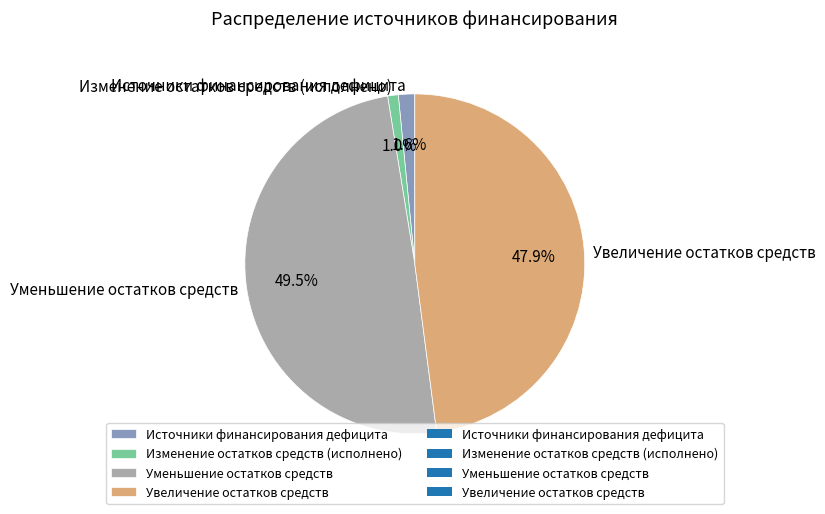

How much of the chart is everything except Увеличение остатков средств?

52.1%